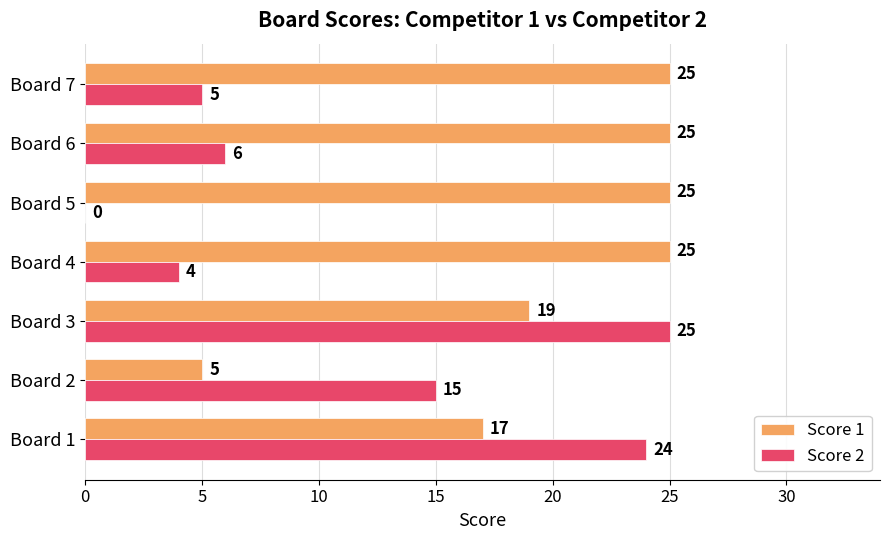

The value of Score 1 at Board 2 is 3. True or false?

False